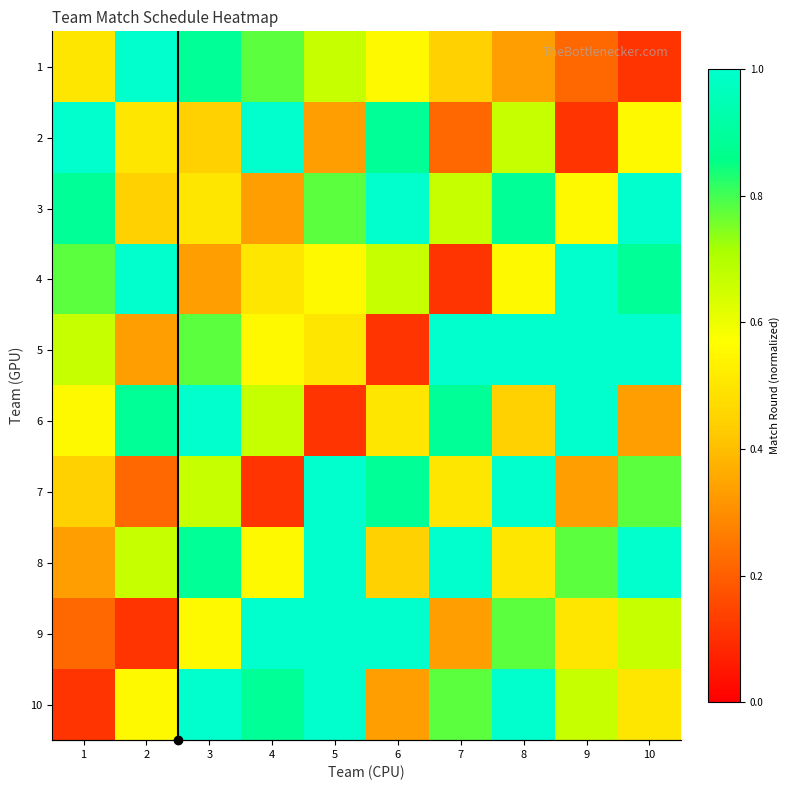

Which label corresponds to the smallest value in the chart?

10